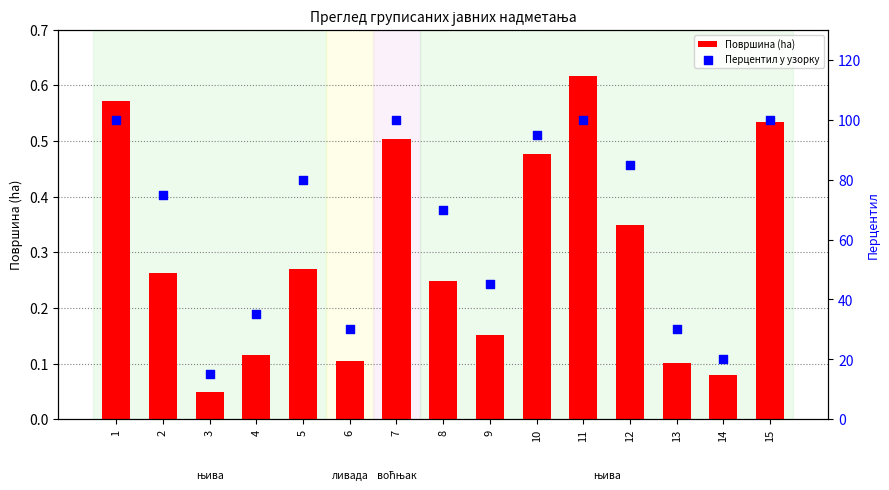

At how many categories does at least one series exceed 55?

9